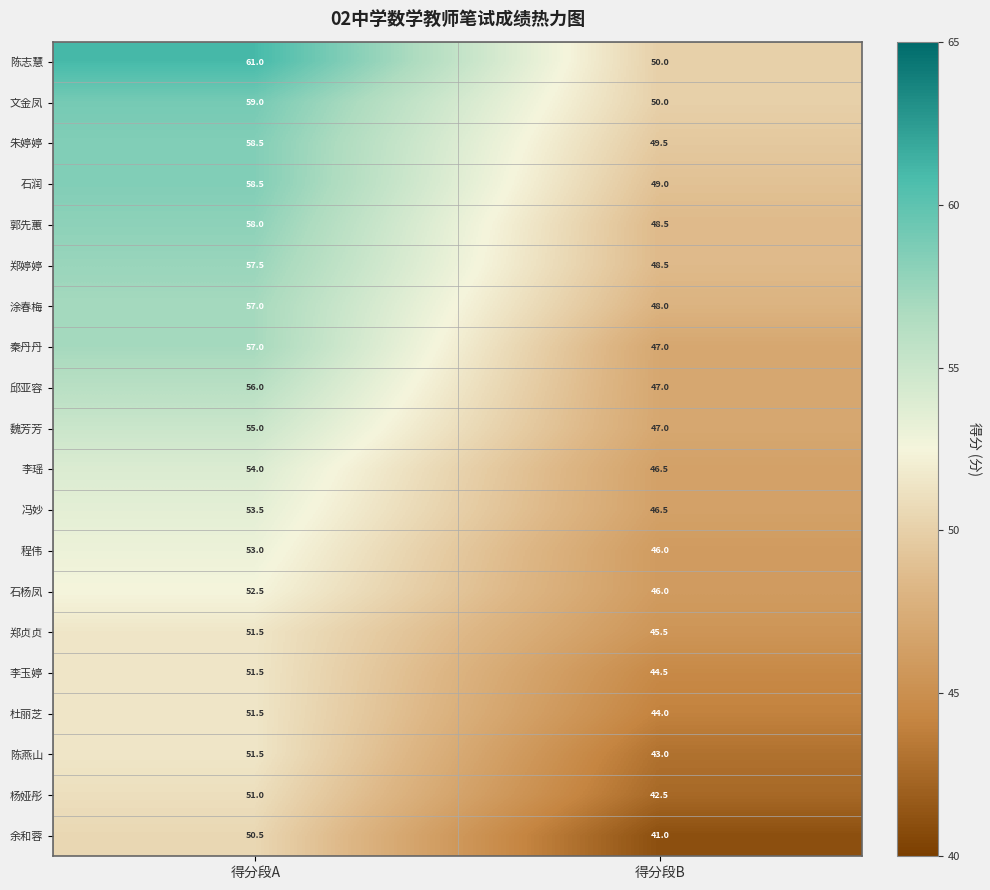

What is the average value of the 陈志慧 series?

55.5